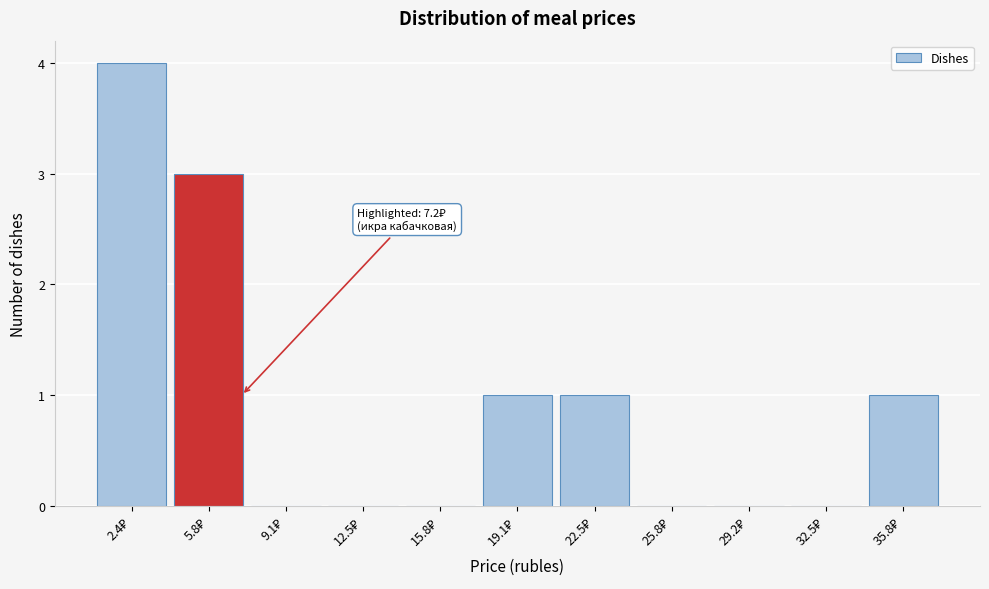

Which range on the x-axis has the tallest bar?

1.0 to 4.0